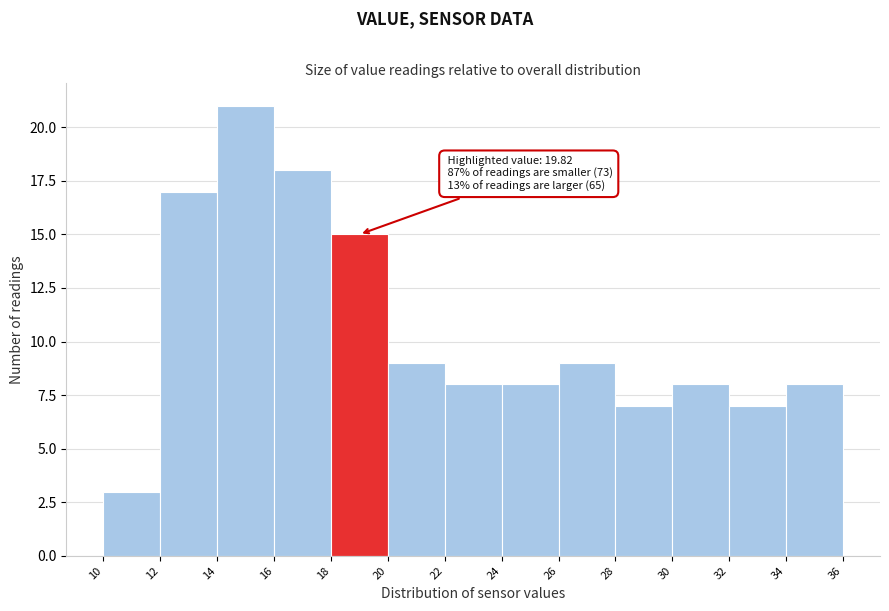

Over which range of the x-axis is the bar tallest?

14 to 16